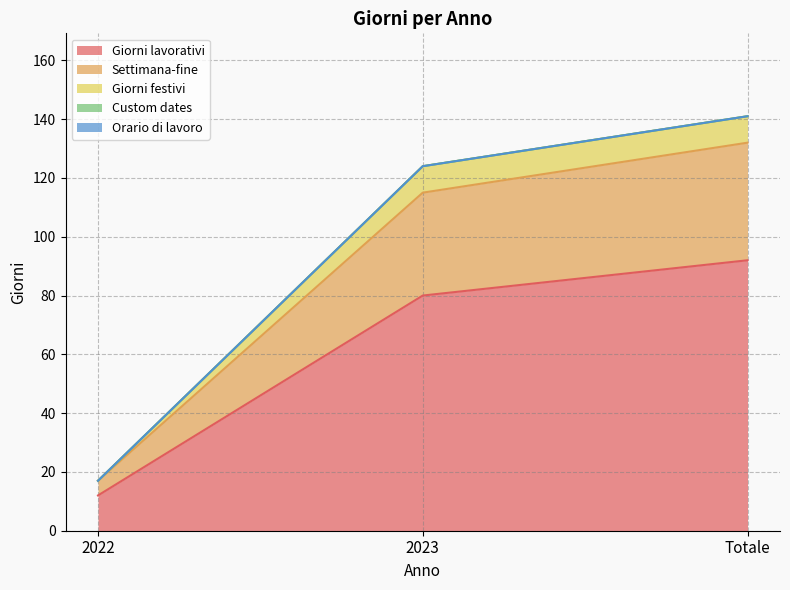

At which category is the sum across all series the highest?

Totale